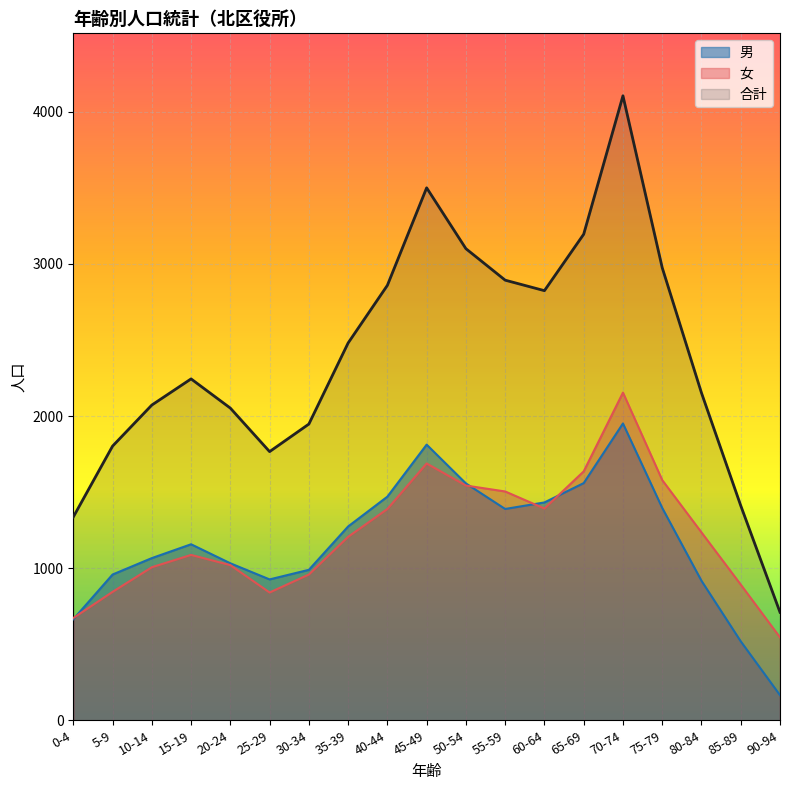

Which series has the largest total across all categories?

合計